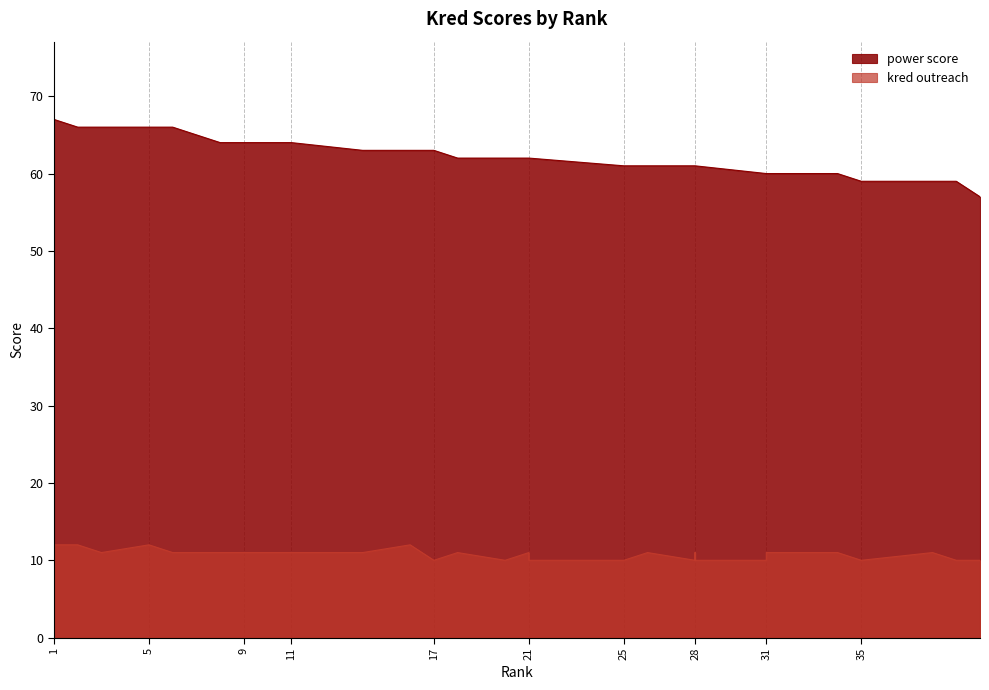

Reading left to right, transcribe all the data shown in this chart.

power score: 67	66	66	66	66	66	65	64	64	64	64	64	64	63	63	63	63	62	62	62	62	62	62	62	61	61	61	61	61	61	60	60	60	60	59	59	59	59	59	57
kred outreach: 12	12	11	11	12	11	11	11	11	11	11	11	11	11	11	12	10	11	11	10	11	11	10	10	10	11	11	10	11	10	10	10	11	11	10	10	10	11	10	10